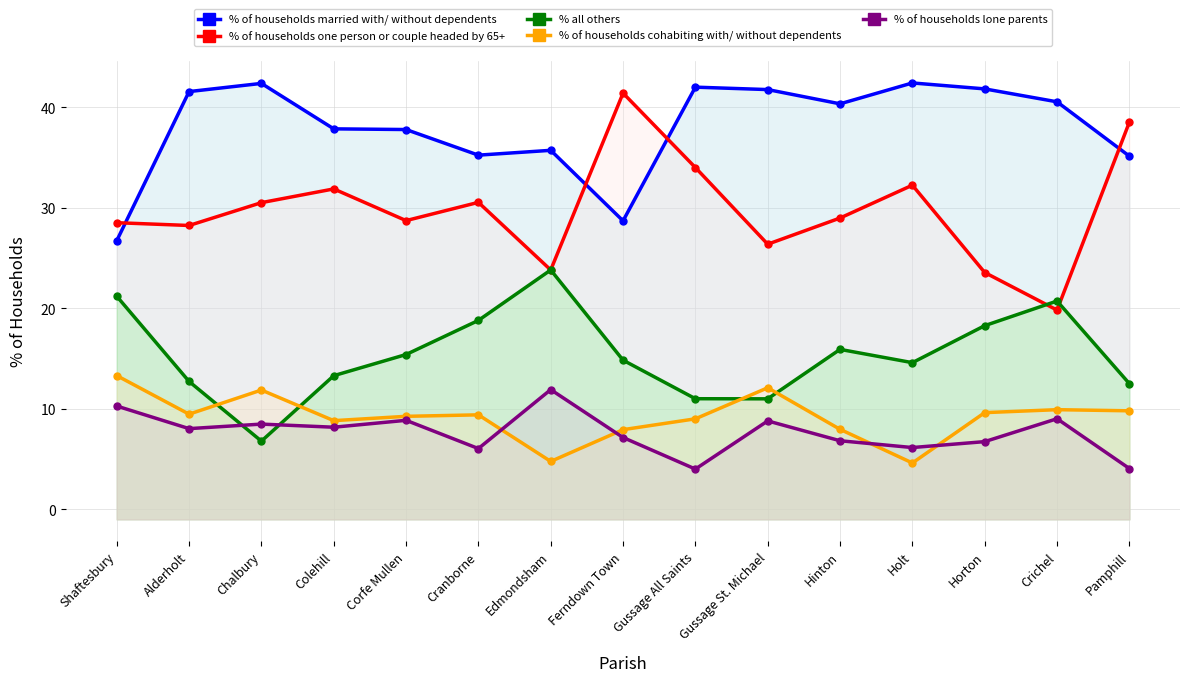

What are all the series names shown in the legend?

% of households married with/ without dependents, % of households one person or couple headed by 65+, % all others, % of households cohabiting with/ without dependents, % of households lone parents